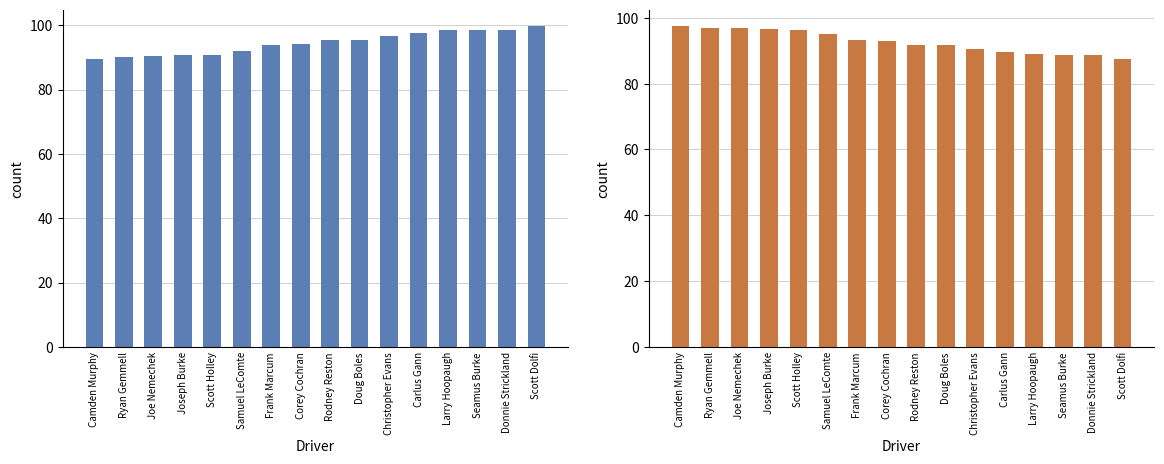

How many categories are shown in the chart?

16